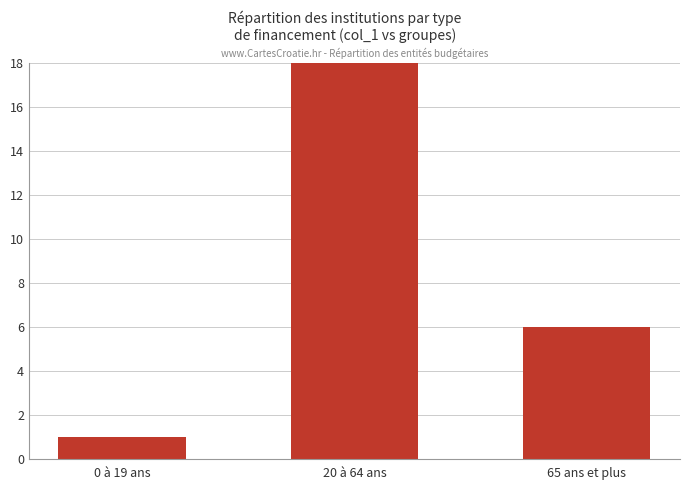

Which has a higher value, 20 à 64 ans or 0 à 19 ans?

20 à 64 ans